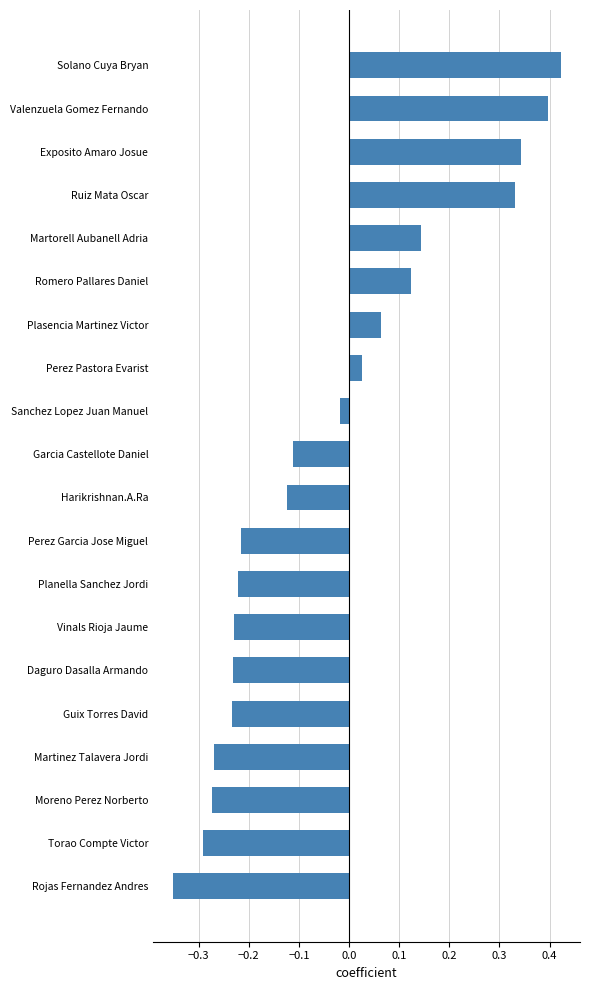

Which has a higher value, Guix Torres David or Exposito Amaro Josue?

Exposito Amaro Josue